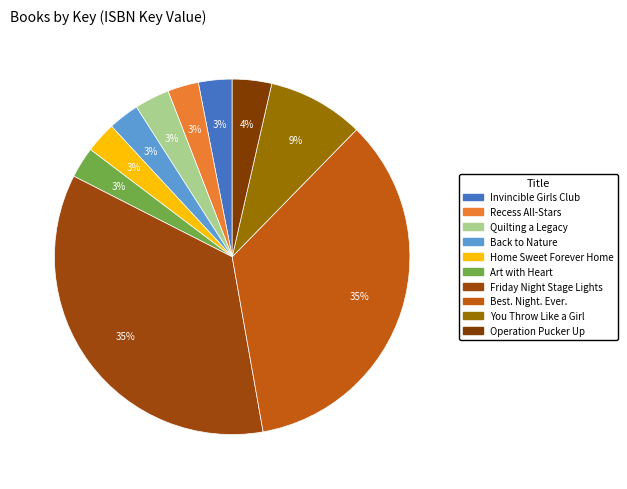

To the nearest percent, what is the difference between the largest and smallest slice percentages?

32%